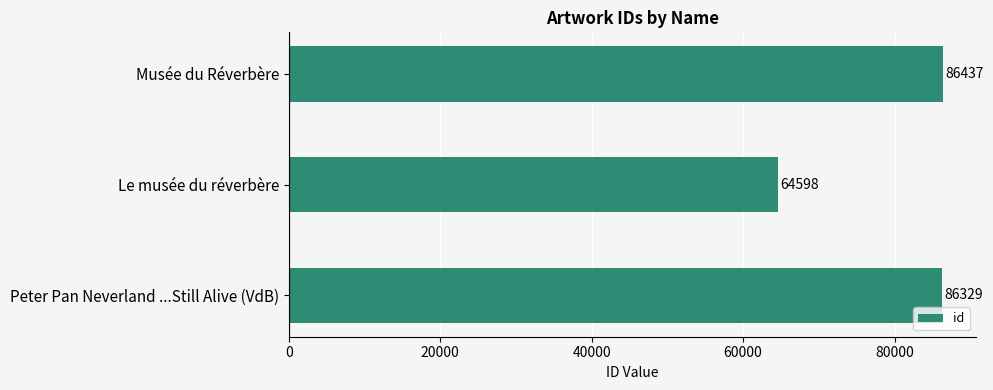

What is the sum of all values?

237364